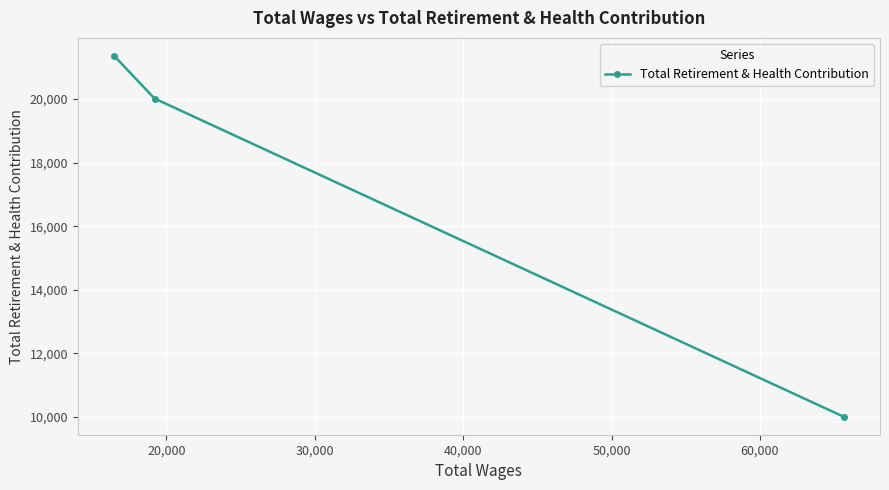

What is the sum of all values?

51382